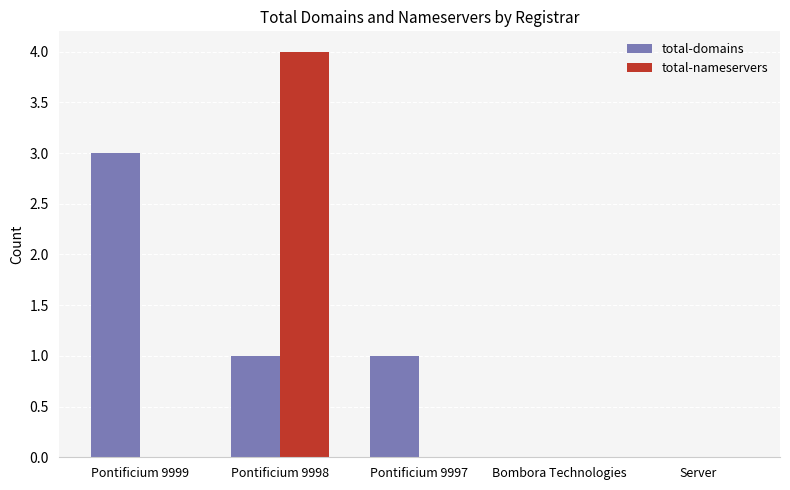

Which label corresponds to the largest value in the chart?

Pontificium 9998